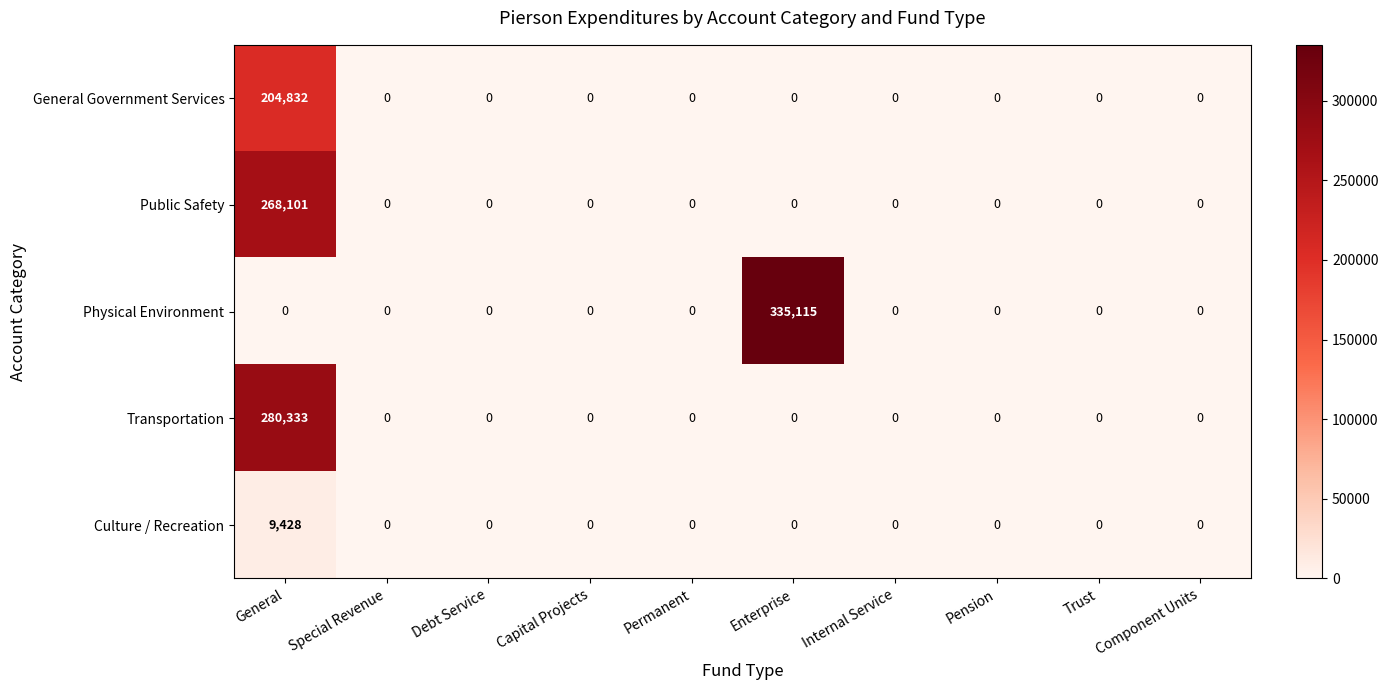

Which series has the widest spread of values?

Physical Environment